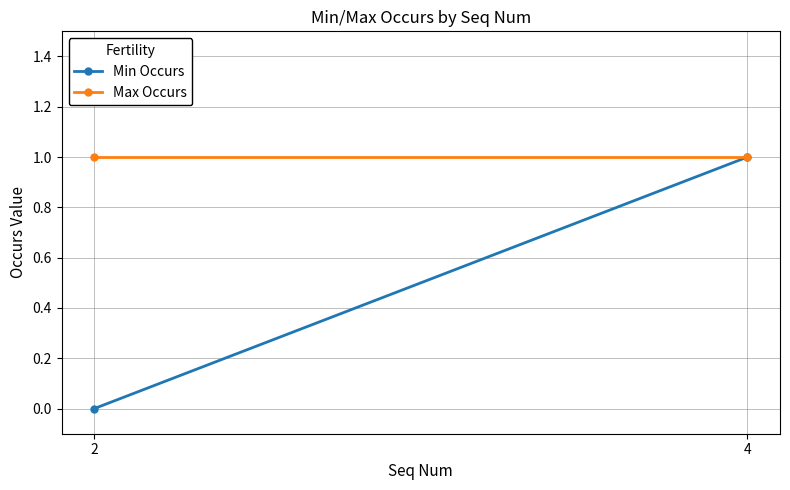

At which label does Max Occurs reach its minimum?

2